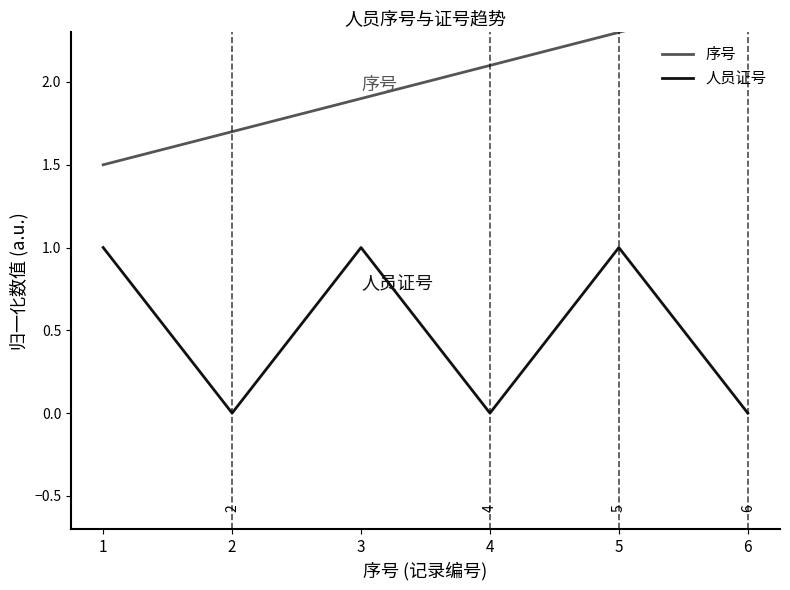

Is the value of 人员证号 at 6 greater than the value of 序号 at 1?

No